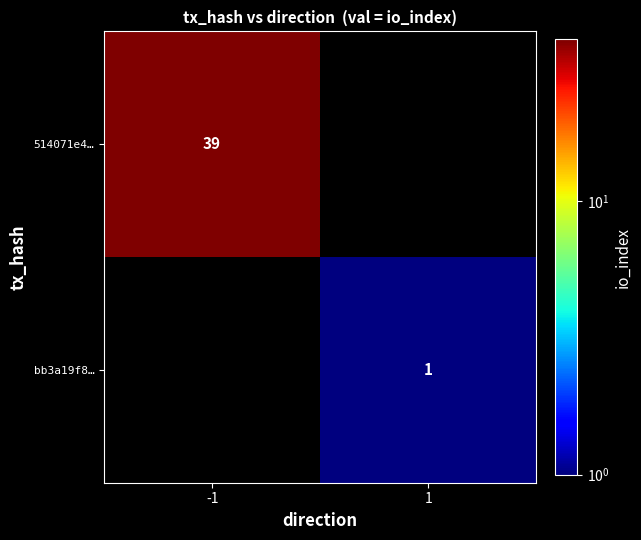

True or false: bb3a19f8… has a value of 1 at 1.

True